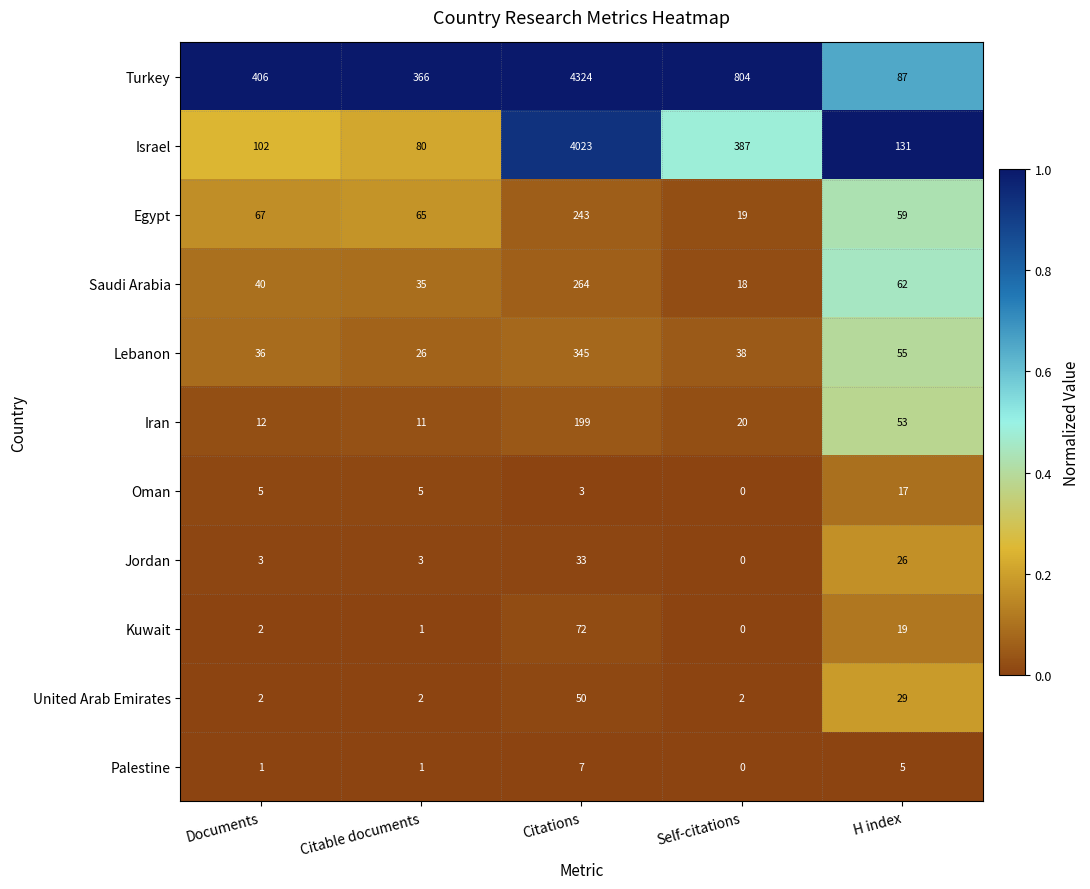

True or false: Kuwait has a value of 22 at Citations.

False